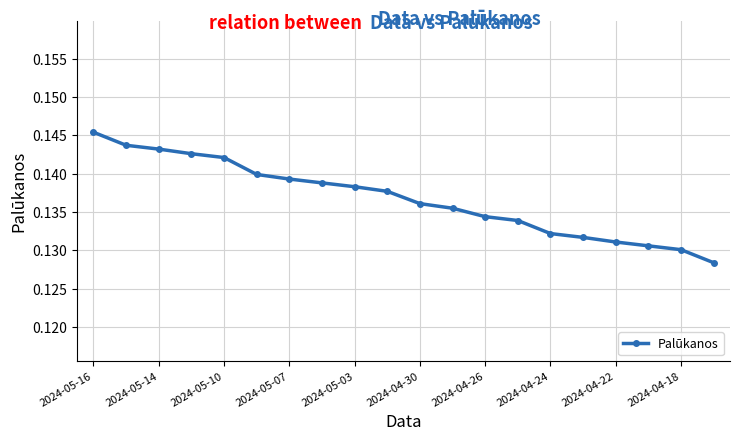

How many values are between 0 and 1?

20